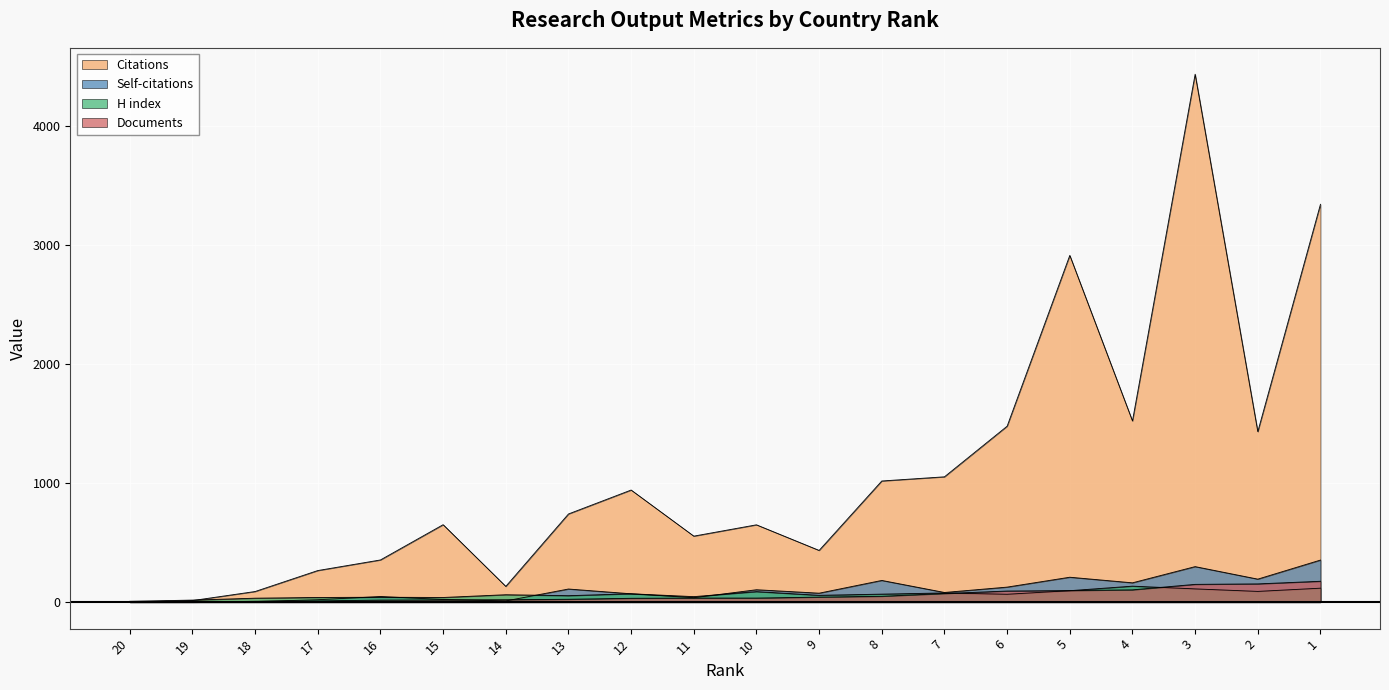

At 11, list the series in order from smallest to largest.

Documents, Self-citations, H index, Citations